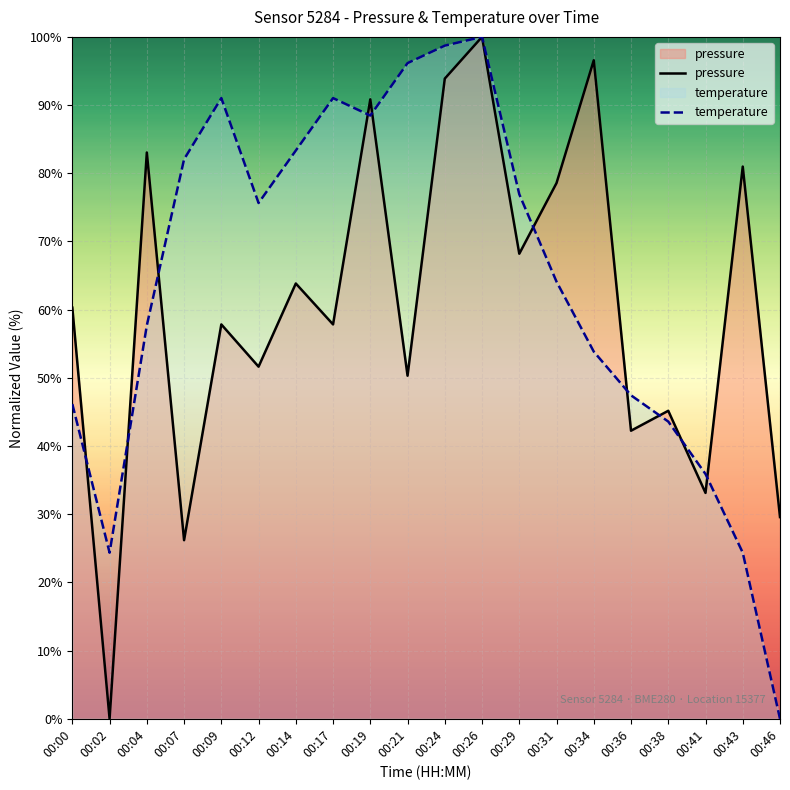

Reading left to right, transcribe all the data shown in this chart.

pressure: 60.3	0.0	83.0	26.2	57.8	51.6	63.8	57.8	90.8	50.3	93.9	100.0	68.2	78.6	96.6	42.2	45.2	33.1	81.0	29.6
temperature: 46.2	24.4	57.7	82.1	91.0	75.6	83.3	91.0	88.5	96.2	98.7	100.0	76.9	64.1	53.8	47.4	43.6	35.9	24.4	0.0